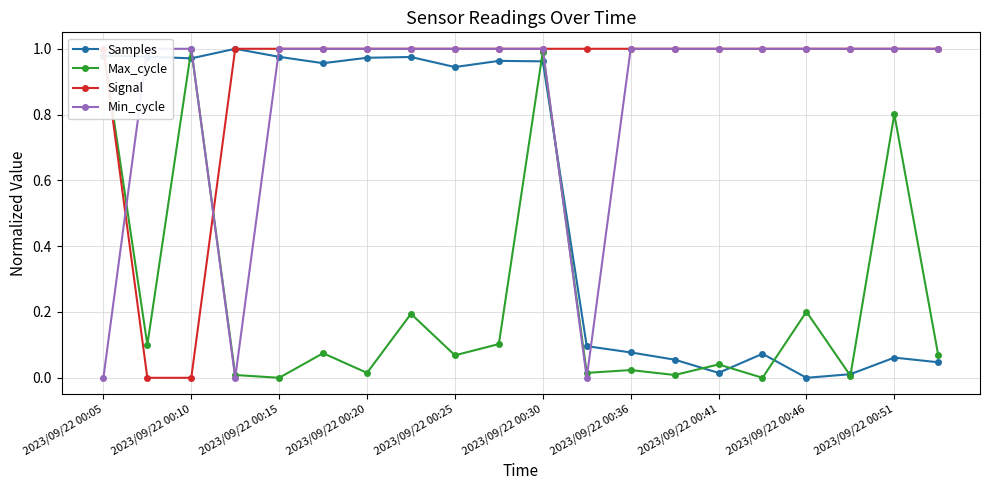

Which series ends up on top after the final intersection of Min_cycle and Max_cycle?

Min_cycle